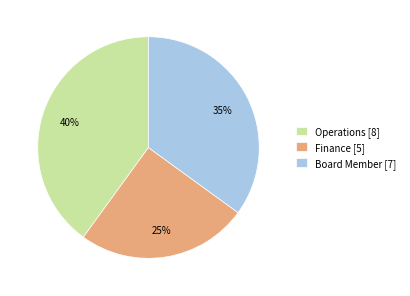

Approximately how many times larger is the value at Finance compared to Operations?

0.6